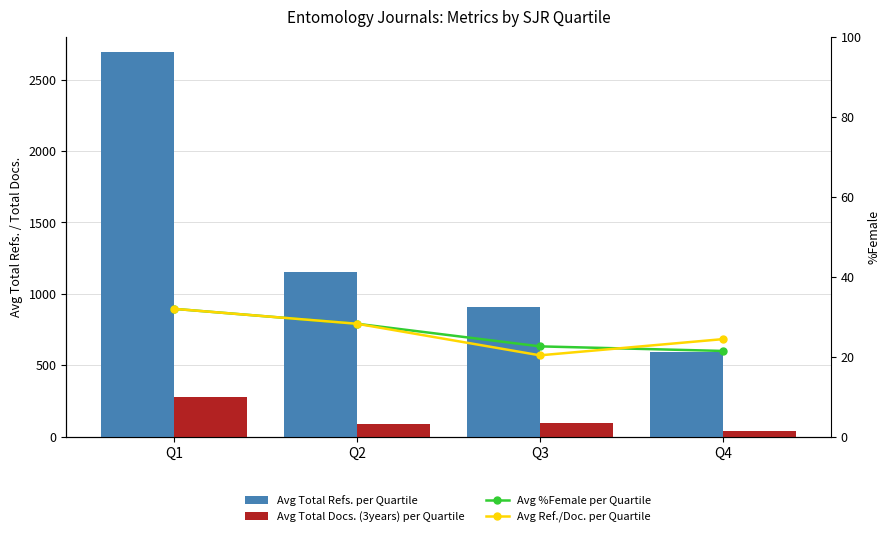

List the series in order of their peak value, highest first.

Avg Total Refs. per Quartile, Avg Total Docs. (3years) per Quartile, Avg %Female per Quartile (line), Avg Ref./Doc. per Quartile (line)